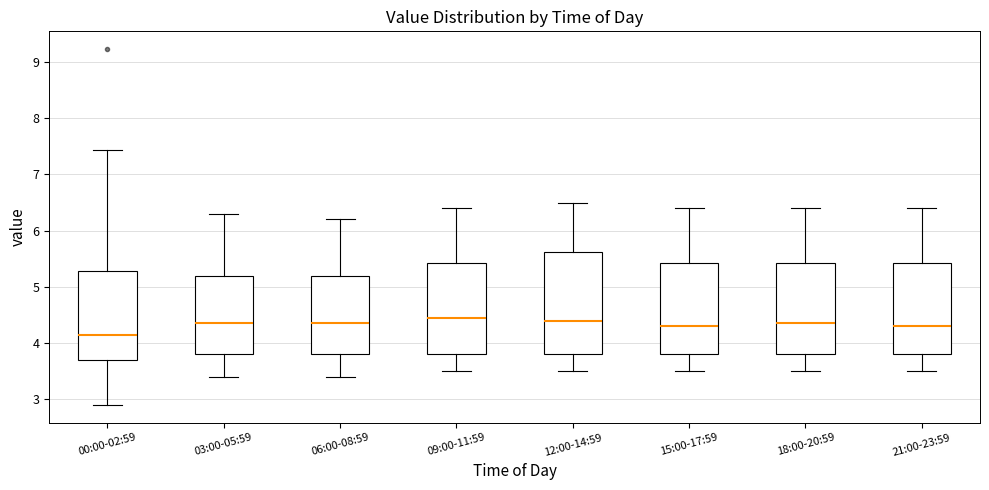

Which box has the lowest median line?

00:00-02:59